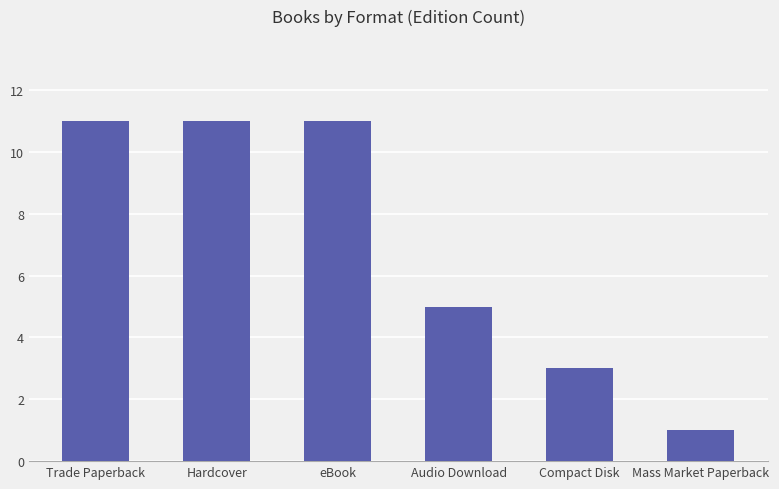

How many data points does each series have?

6